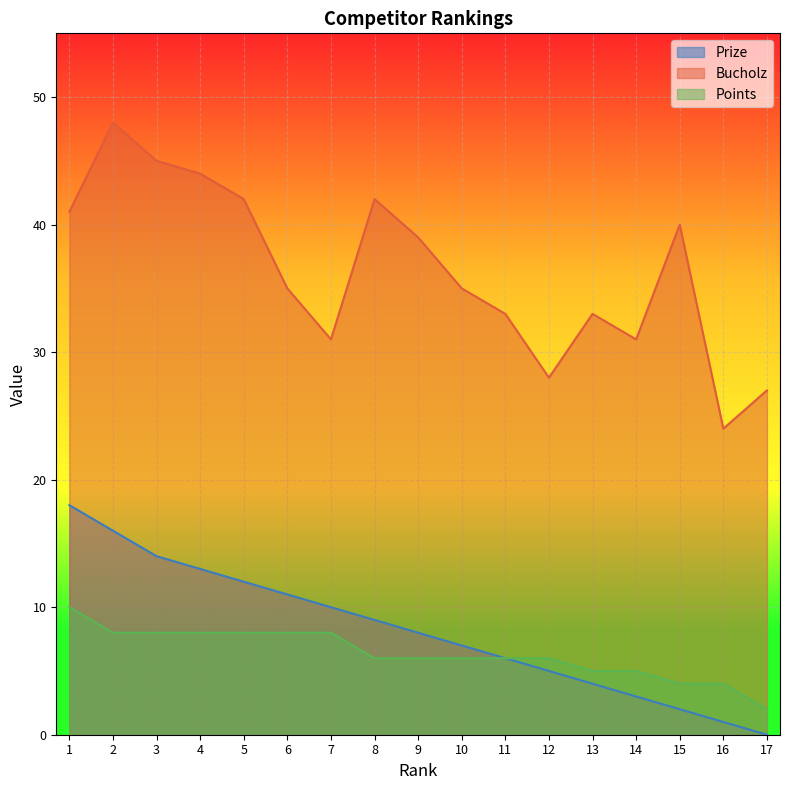

True or false: Points has a value of 6 at 10.

True